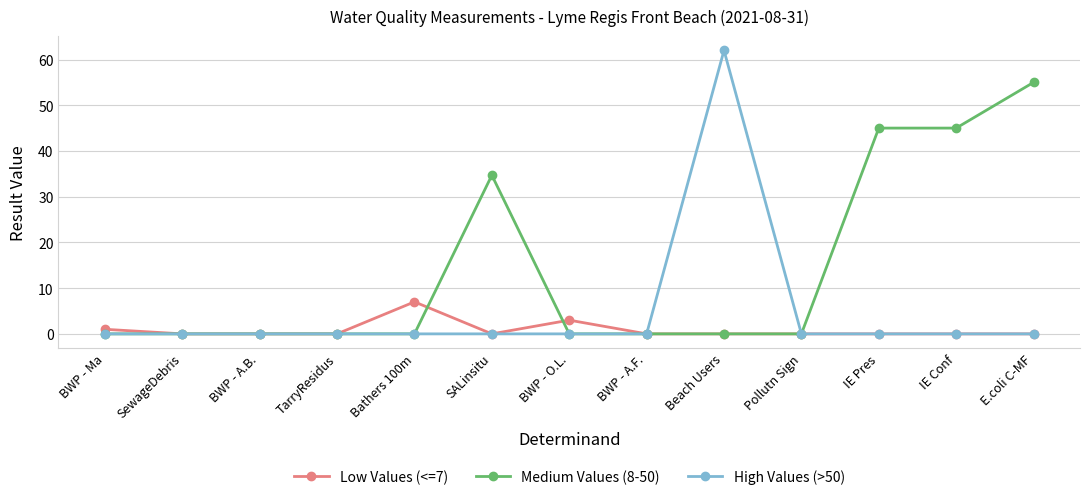

At which label is Medium Values (8-50) closest to 27?

SALinsitu